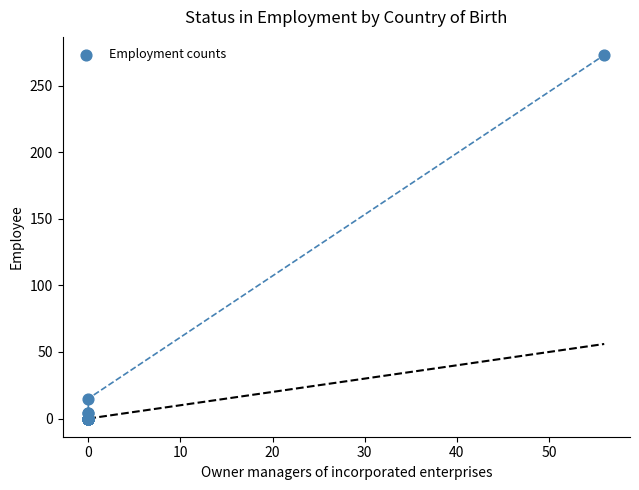

What Y value in the scatter plot is closest to 136?

15